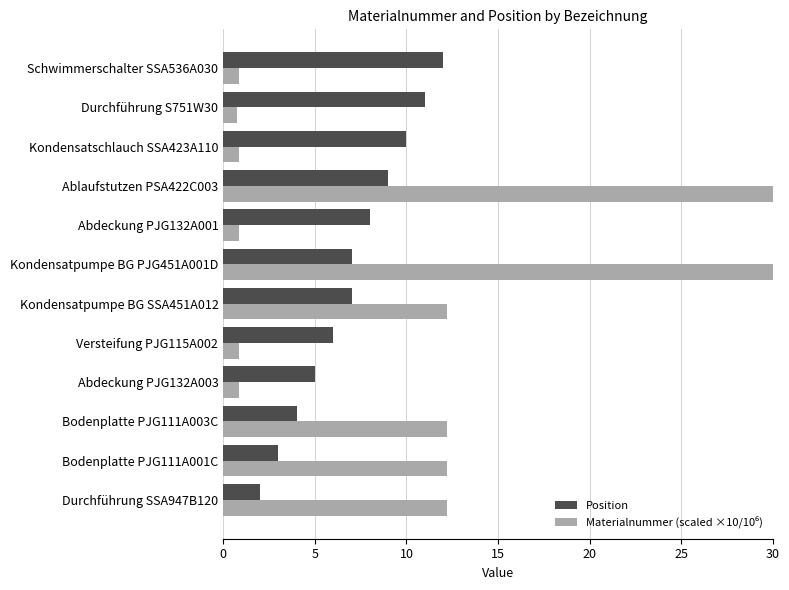

At Kondensatschlauch SSA423A110, list the series in order from largest to smallest.

Position, Materialnummer (scaled ×10/10⁶)